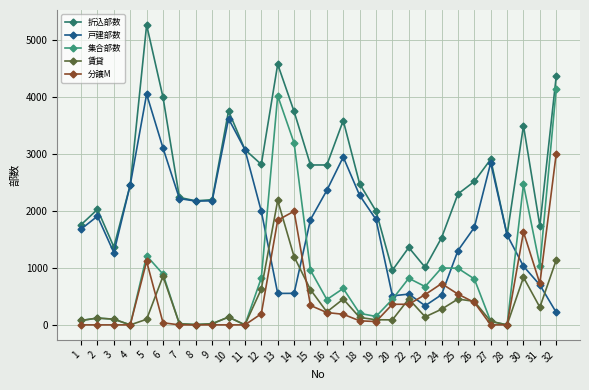

What is the approximate value of 集合部数 at 16?

445